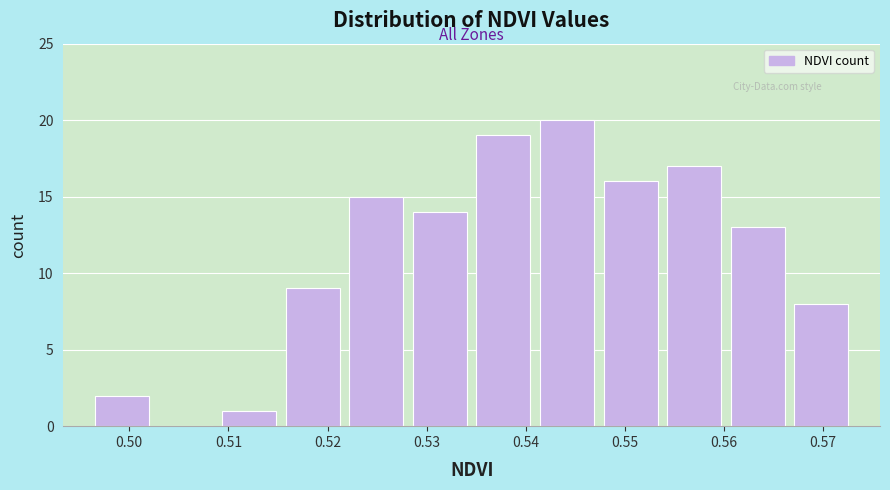

Reading left to right, list every bar in this chart as the range it spans on the x-axis followed by its height. Neither the bar edges nor the heights are printed on the chart, so give them approximately, as read against the axes.

0.496 to 0.502: 2
0.502 to 0.509: 0
0.509 to 0.515: 1
0.515 to 0.522: 9
0.522 to 0.528: 15
0.528 to 0.535: 14
0.535 to 0.541: 19
0.541 to 0.547: 20
0.547 to 0.554: 16
0.554 to 0.560: 17
0.560 to 0.567: 13
0.567 to 0.573: 8